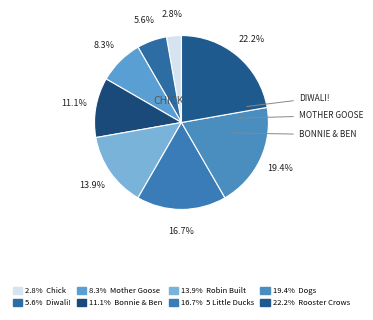

How many slices are in this pie chart?

8